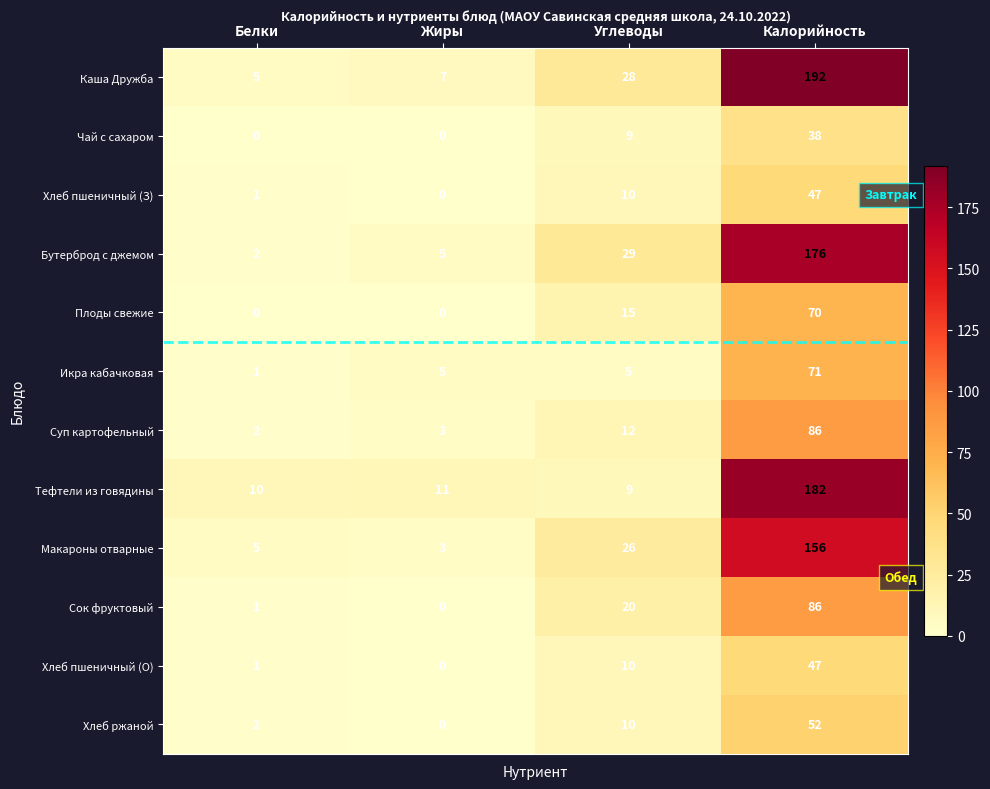

At which category does the chart reach its peak across all series?

Калорийность